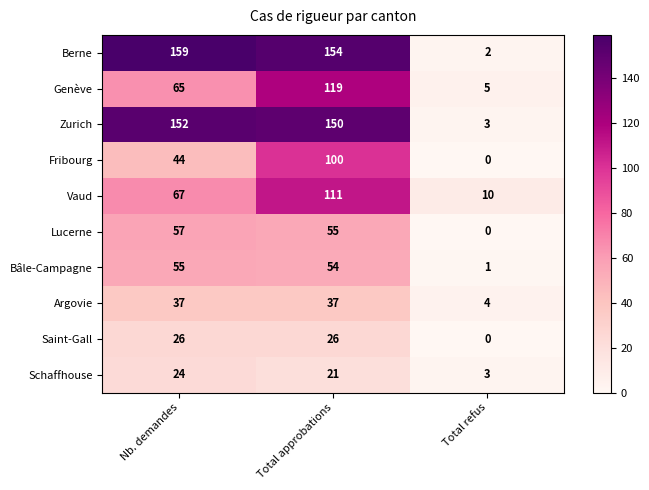

At which label is Genève closest to 62?

Nb. demandes